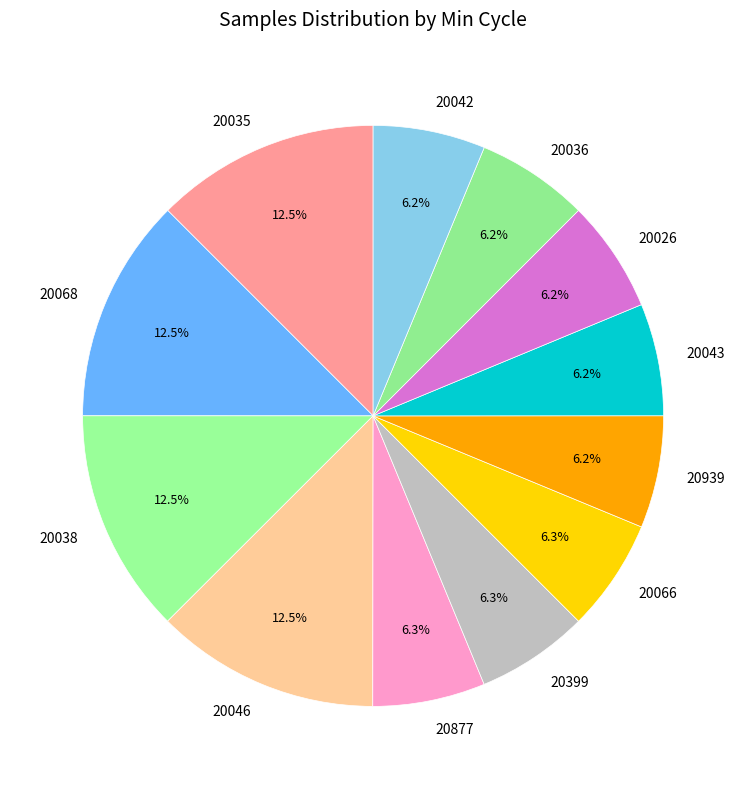

What percentage is NOT represented by 20877?

93.7%